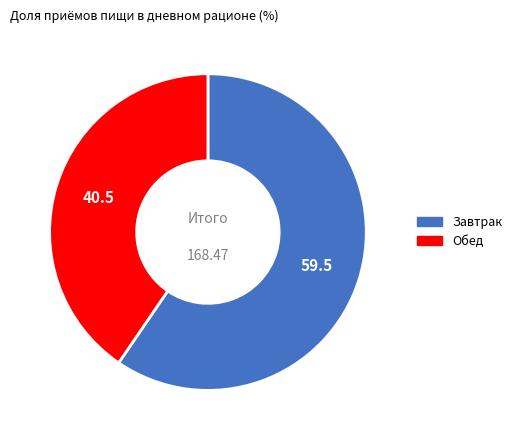

Which has a higher value, Завтрак or Обед?

Завтрак